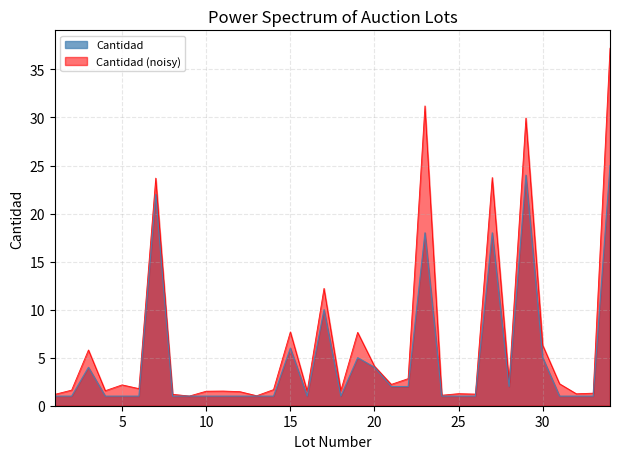

Which series has the largest range (max minus min)?

Cantidad (noisy)